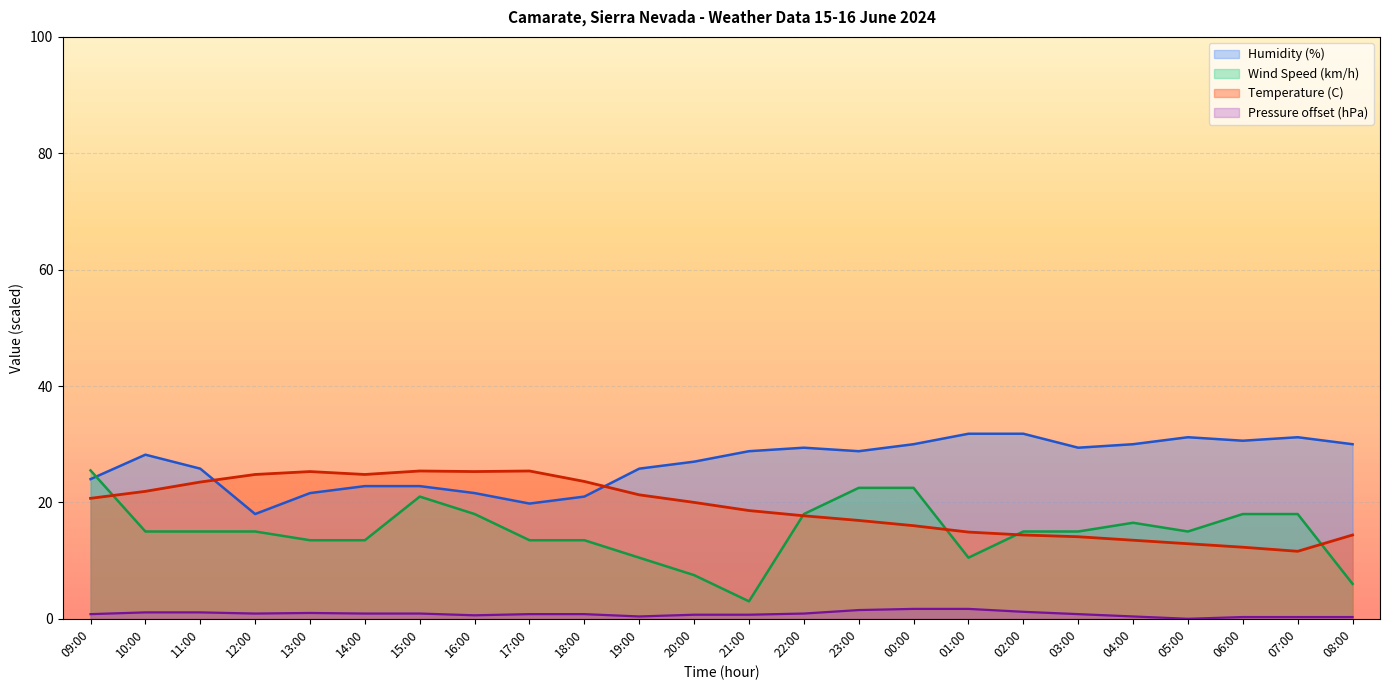

Rank the series by their maximum value, from lowest to highest.

Pressure (hPa), Temperature (C), Wind Speed (km/h), Humidity (%)